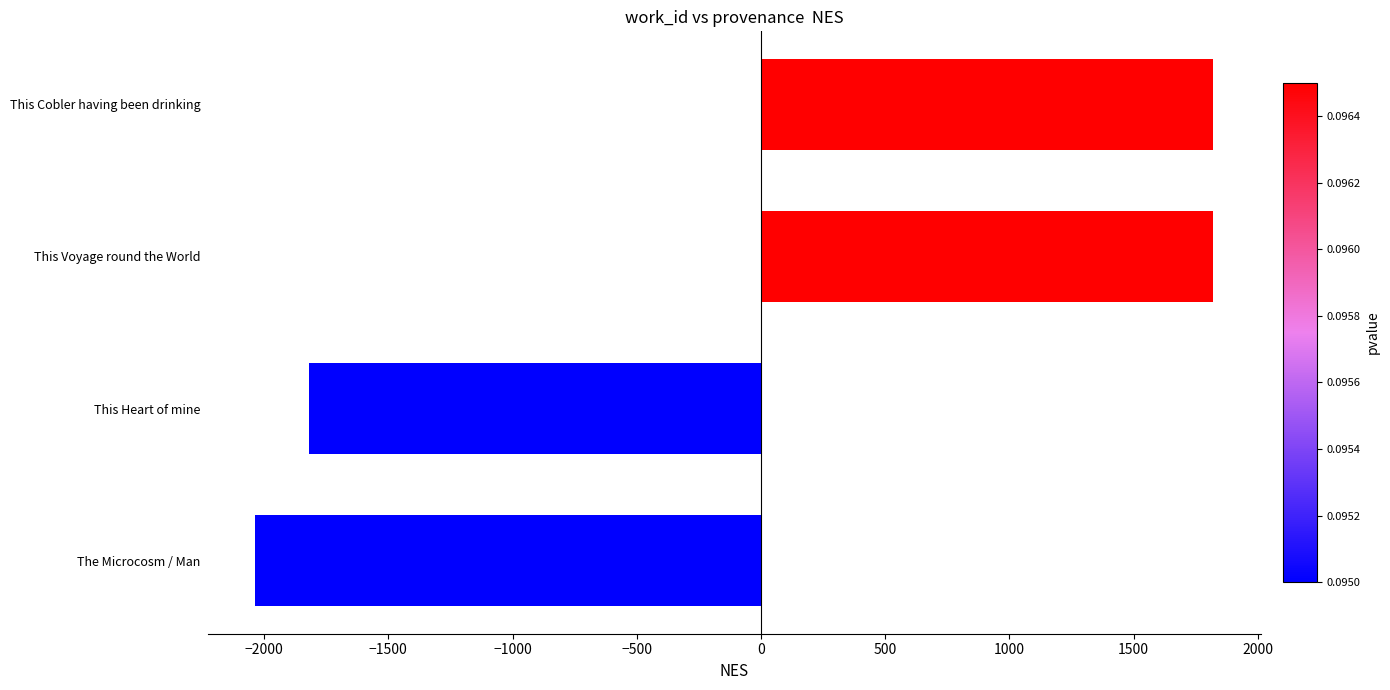

How many values are below 1821?

2